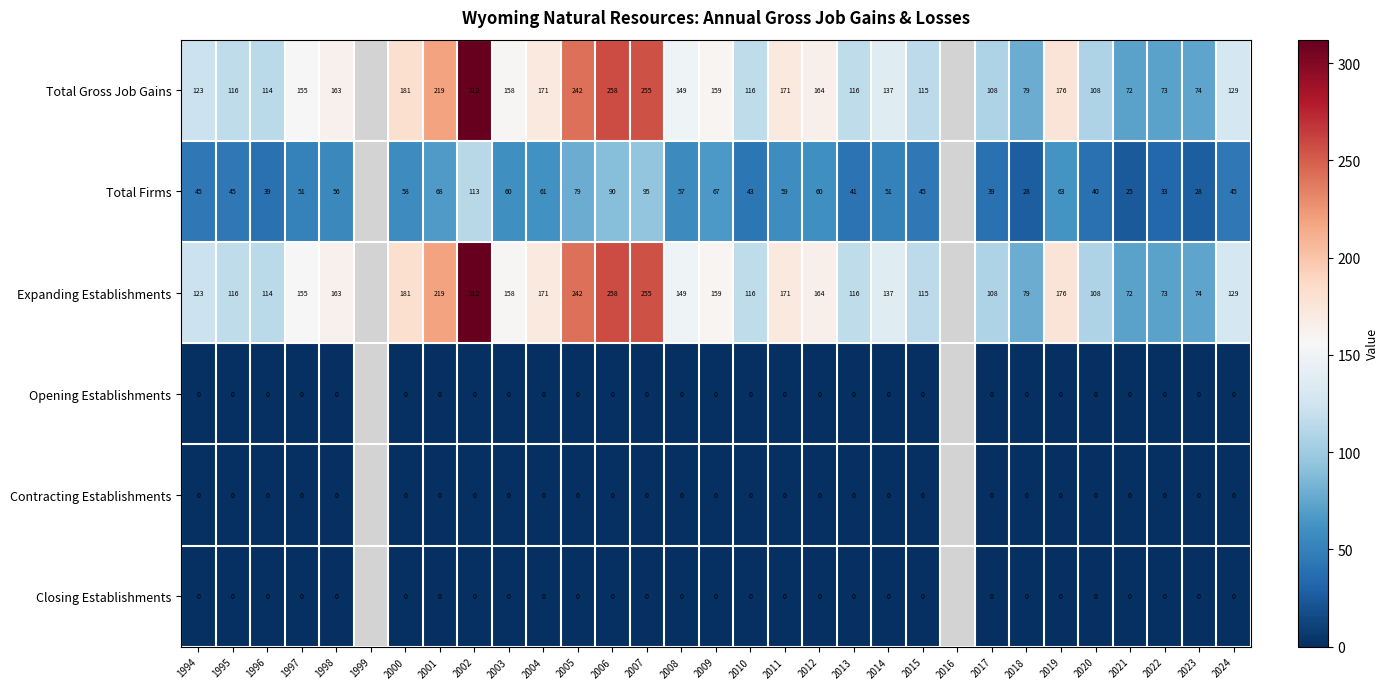

True or false: Total Gross Job Gains has a value of 255 at 2007.

True